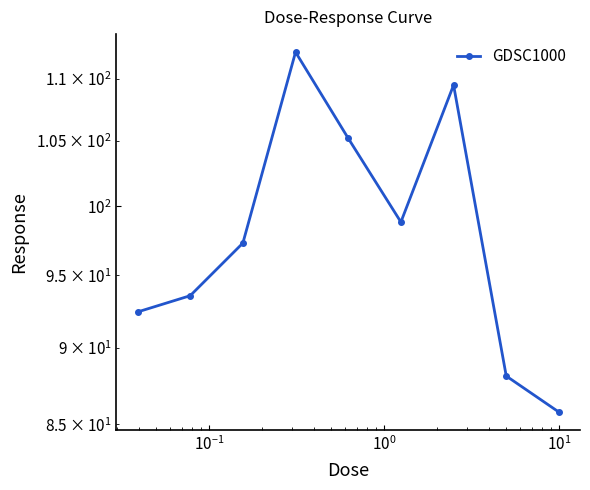

What is the greatest value displayed?

112.2